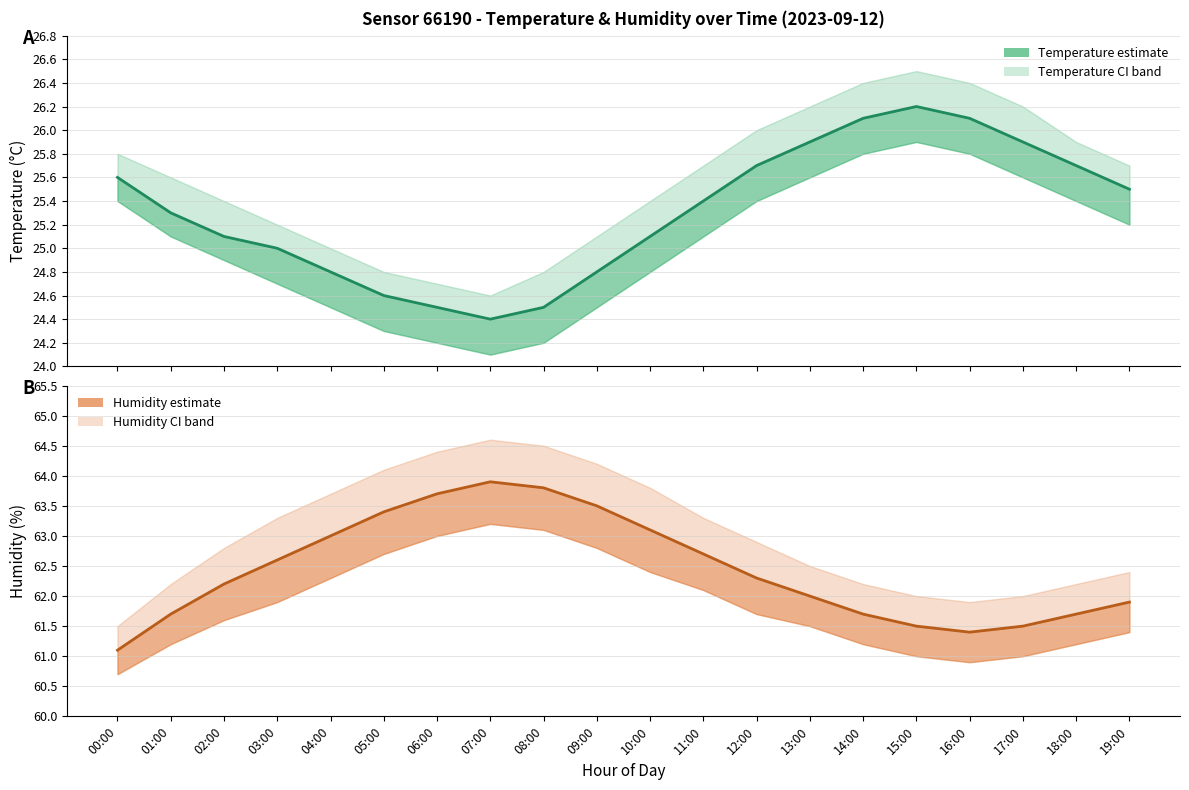

Reading left to right, what are all the values shown in this chart?

Temperature (°C): 00:00=25.6	01:00=25.3	02:00=25.1	03:00=25.0	04:00=24.8	05:00=24.6	06:00=24.5	07:00=24.4	08:00=24.5	09:00=24.8	10:00=25.1	11:00=25.4	12:00=25.7	13:00=25.9	14:00=26.1	15:00=26.2	16:00=26.1	17:00=25.9	18:00=25.7	19:00=25.5
Humidity (%): 00:00=61.1	01:00=61.7	02:00=62.2	03:00=62.6	04:00=63.0	05:00=63.4	06:00=63.7	07:00=63.9	08:00=63.8	09:00=63.5	10:00=63.1	11:00=62.7	12:00=62.3	13:00=62.0	14:00=61.7	15:00=61.5	16:00=61.4	17:00=61.5	18:00=61.7	19:00=61.9